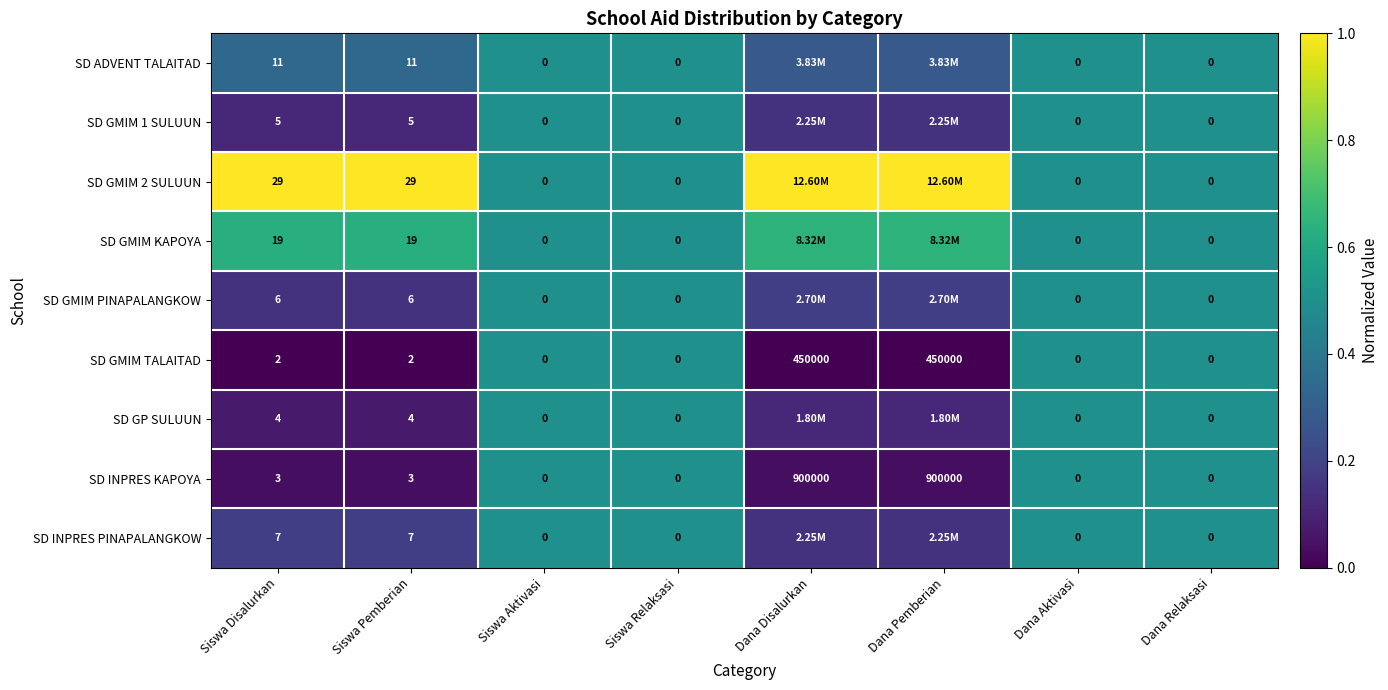

Rank the categories by SD GMIM TALAITAD value from highest to lowest.

Siswa Aktivasi, Siswa Relaksasi, Dana Aktivasi, Dana Relaksasi, Siswa Disalurkan, Siswa Pemberian, Dana Disalurkan, Dana Pemberian